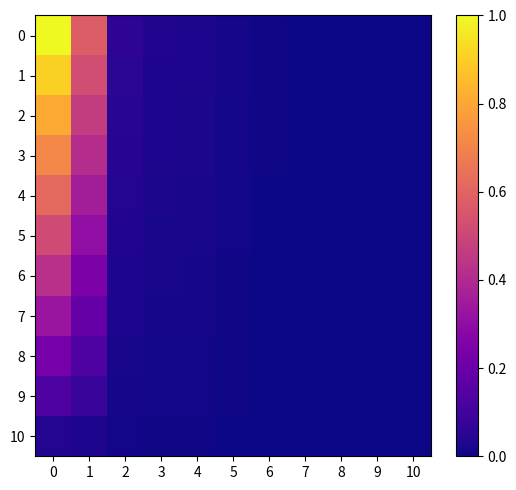

Reading left to right, what are all the values shown in this chart?

0: 0=1.0	1=0.6	2=0.1	3=0.0	4=0.0	5=0.0	6=0.0	7=0.0	8=0.0	9=0.0	10=0.0
1: 0=0.9	1=0.5	2=0.1	3=0.0	4=0.0	5=0.0	6=0.0	7=0.0	8=0.0	9=0.0	10=0.0
2: 0=0.8	1=0.5	2=0.0	3=0.0	4=0.0	5=0.0	6=0.0	7=0.0	8=0.0	9=0.0	10=0.0
3: 0=0.7	1=0.4	2=0.0	3=0.0	4=0.0	5=0.0	6=0.0	7=0.0	8=0.0	9=0.0	10=0.0
4: 0=0.6	1=0.4	2=0.0	3=0.0	4=0.0	5=0.0	6=0.0	7=0.0	8=0.0	9=0.0	10=0.0
5: 0=0.5	1=0.3	2=0.0	3=0.0	4=0.0	5=0.0	6=0.0	7=0.0	8=0.0	9=0.0	10=0.0
6: 0=0.4	1=0.2	2=0.0	3=0.0	4=0.0	5=0.0	6=0.0	7=0.0	8=0.0	9=0.0	10=0.0
7: 0=0.3	1=0.2	2=0.0	3=0.0	4=0.0	5=0.0	6=0.0	7=0.0	8=0.0	9=0.0	10=0.0
8: 0=0.2	1=0.1	2=0.0	3=0.0	4=0.0	5=0.0	6=0.0	7=0.0	8=0.0	9=0.0	10=0.0
9: 0=0.1	1=0.1	2=0.0	3=0.0	4=0.0	5=0.0	6=0.0	7=0.0	8=0.0	9=0.0	10=0.0
10: 0=0.0	1=0.0	2=0.0	3=0.0	4=0.0	5=0.0	6=0.0	7=0.0	8=0.0	9=0.0	10=0.0